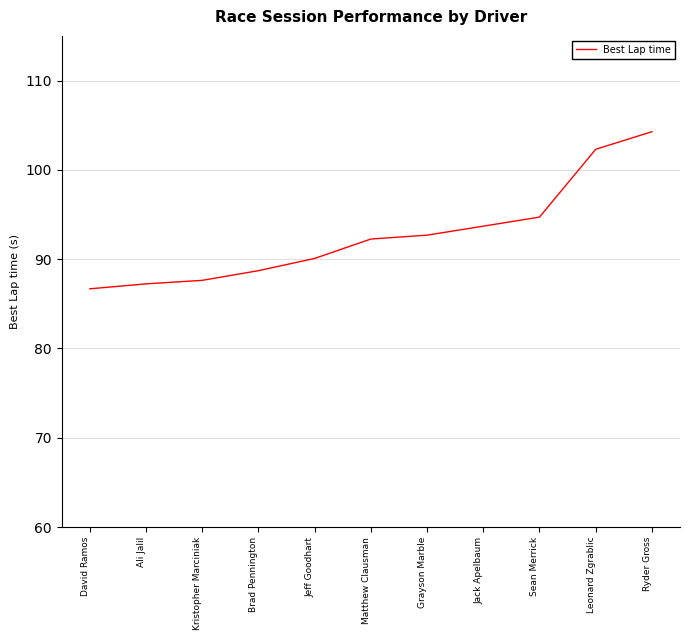

Reading left to right, transcribe all the data shown in this chart.

86.7	87.2	87.6	88.7	90.1	92.3	92.7	93.7	94.7	102.3	104.3